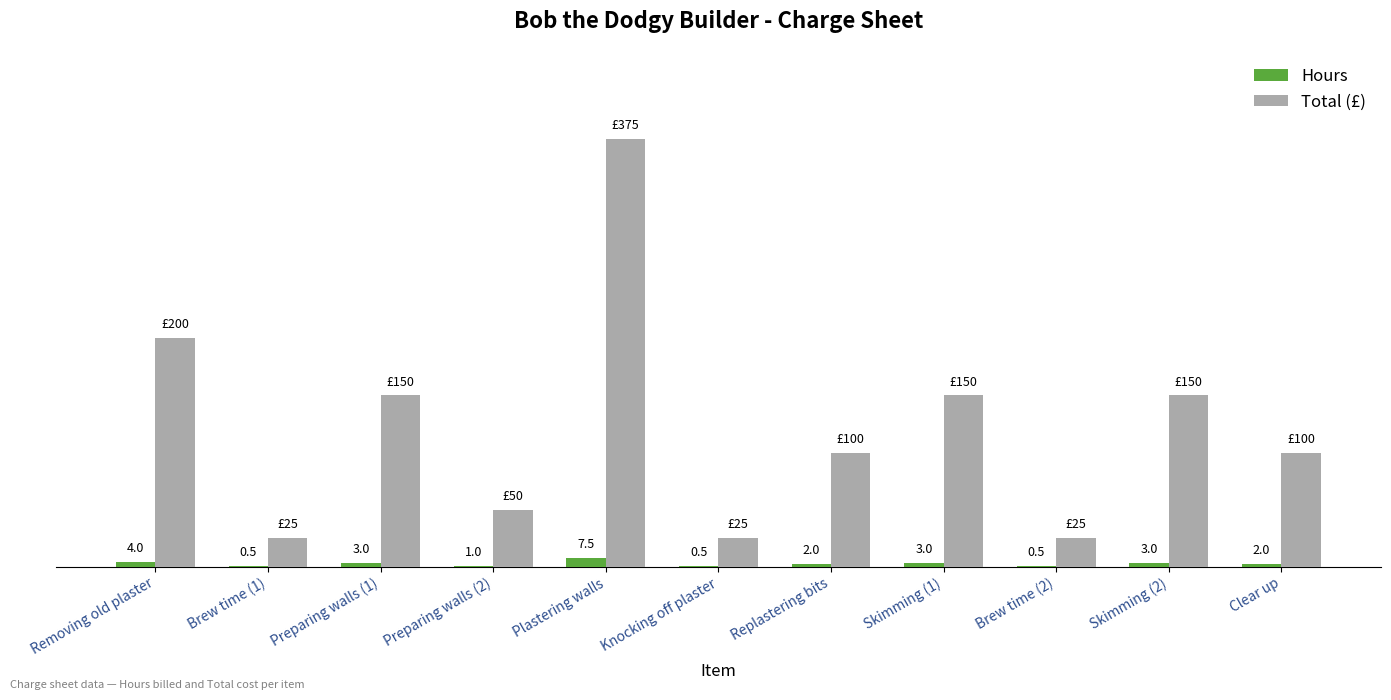

At which label does Total (£) reach its peak?

Plastering walls